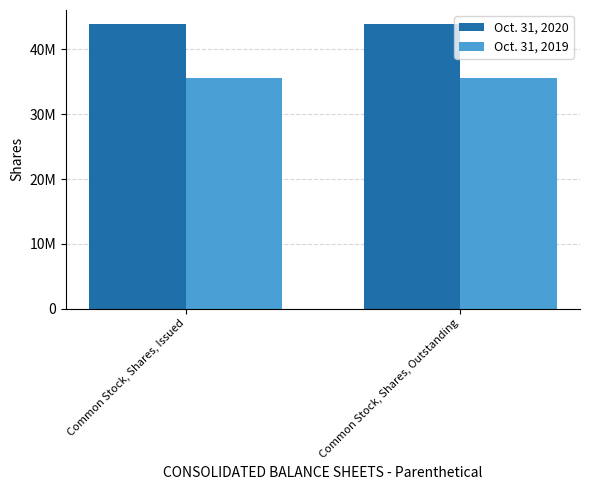

What are all the series names shown in the legend?

Oct. 31, 2020, Oct. 31, 2019